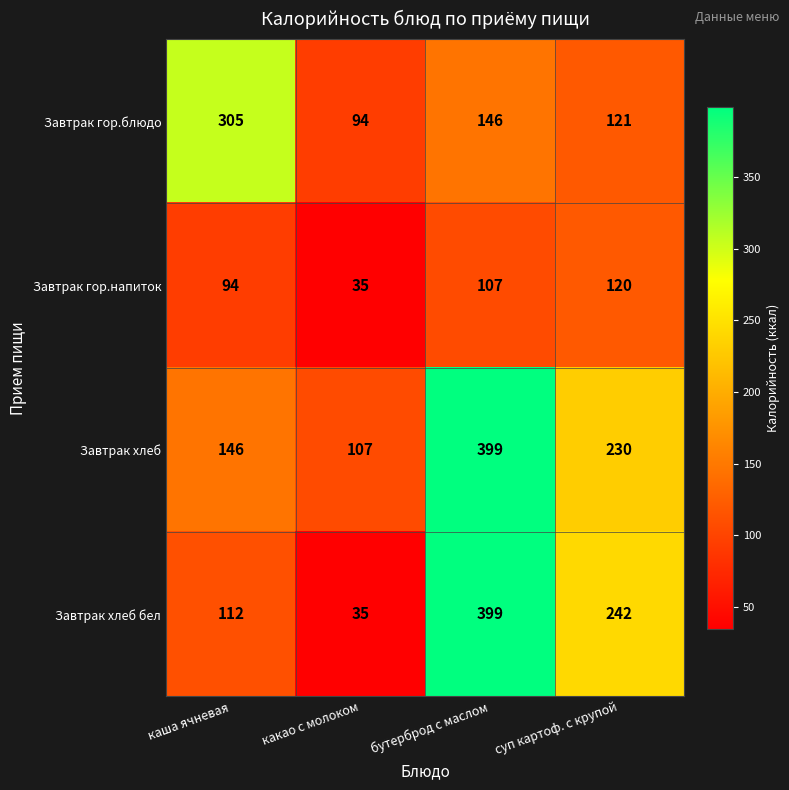

What is the difference between the maximum and second lowest values in the Завтрак хлеб series?

253